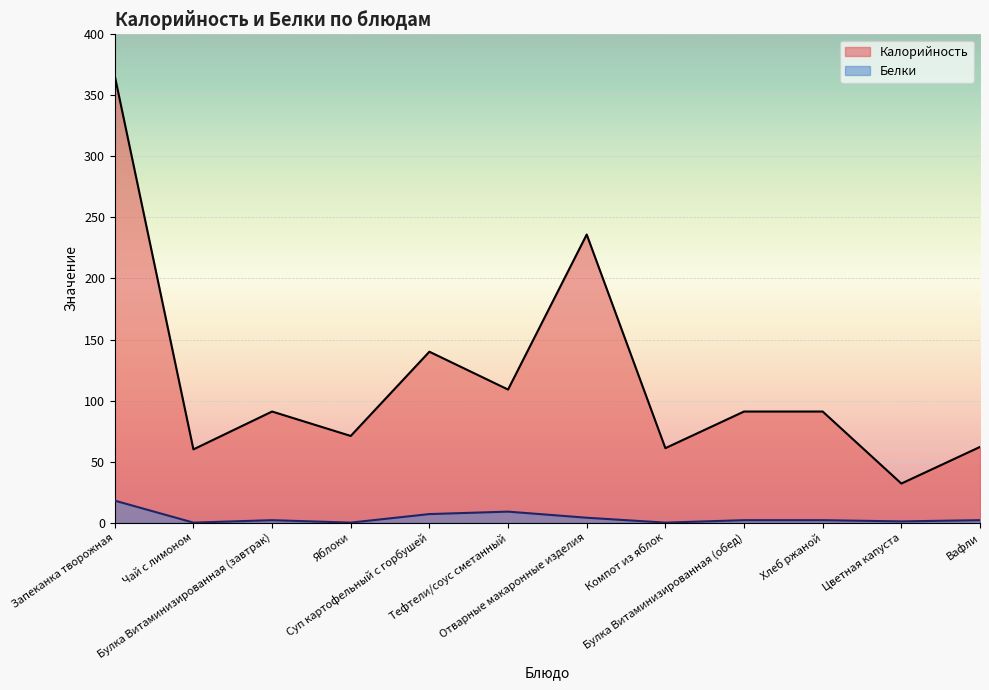

Which has a higher value, Запеканка творожная or Яблоки?

Запеканка творожная